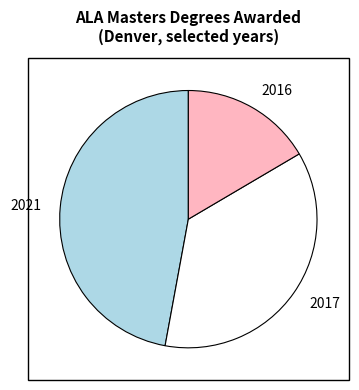

The 2017 slice represents 23% of the pie. True or false?

False